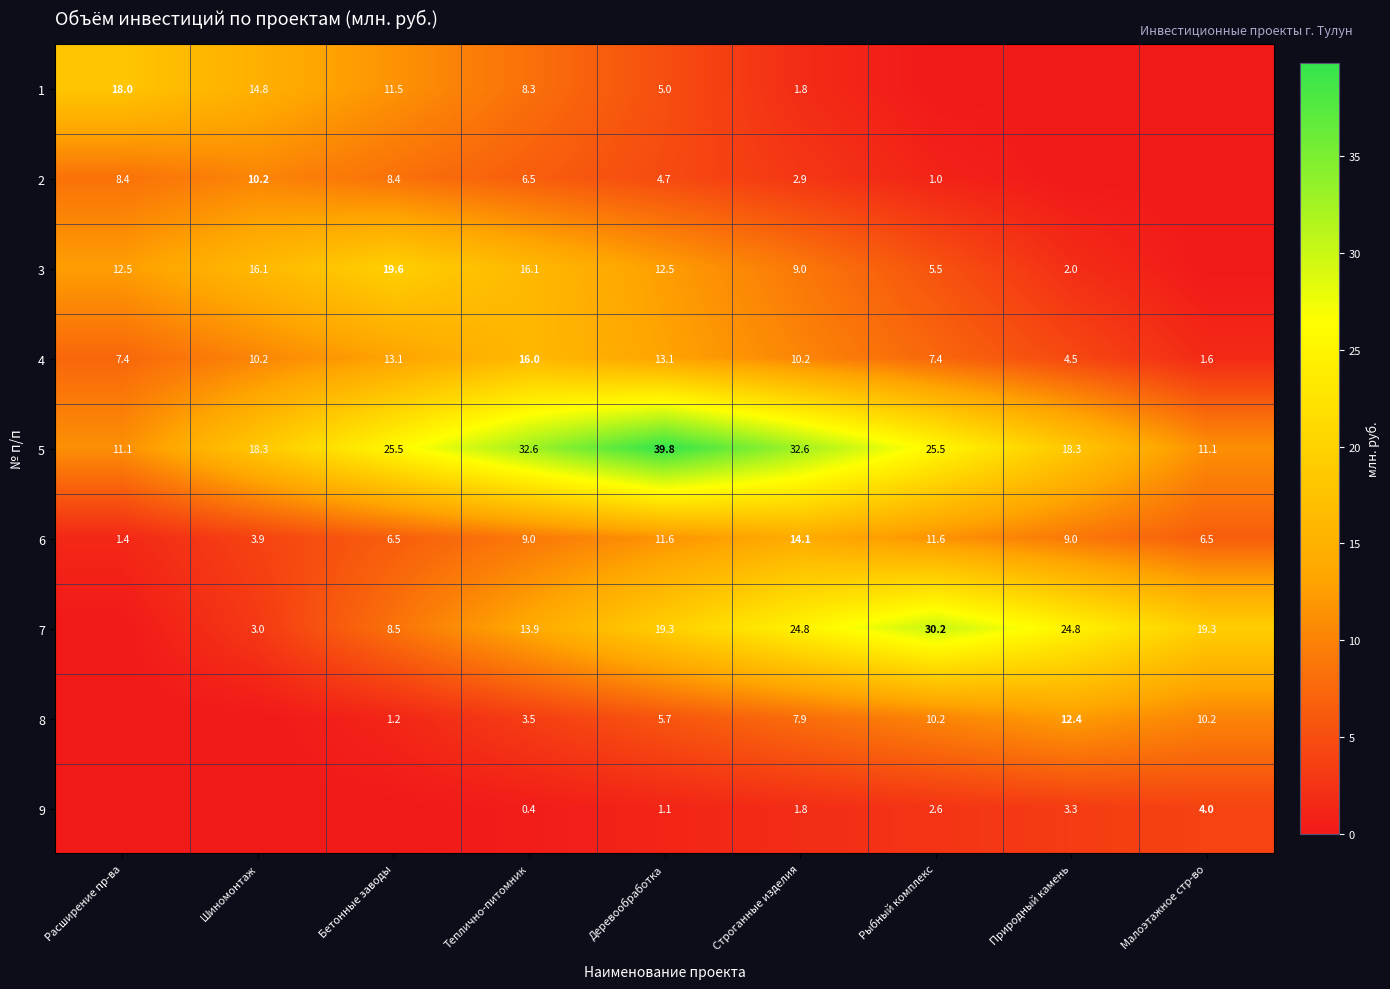

Is the value of 8 at Малоэтажное стр-во greater than the value of 4 at Бетонные заводы?

No